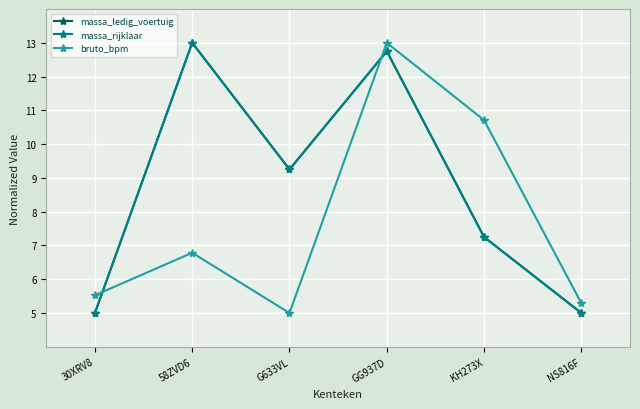

Reading left to right, transcribe all the data shown in this chart.

massa_ledig_voertuig: 30XRV8=5.0	58ZVD6=13.0	G633VL=9.2	GG937D=12.8	KH273X=7.2	NS816F=5.0
massa_rijklaar: 30XRV8=5.0	58ZVD6=13.0	G633VL=9.2	GG937D=12.8	KH273X=7.2	NS816F=5.0
bruto_bpm: 30XRV8=5.5	58ZVD6=6.8	G633VL=5.0	GG937D=13.0	KH273X=10.7	NS816F=5.3